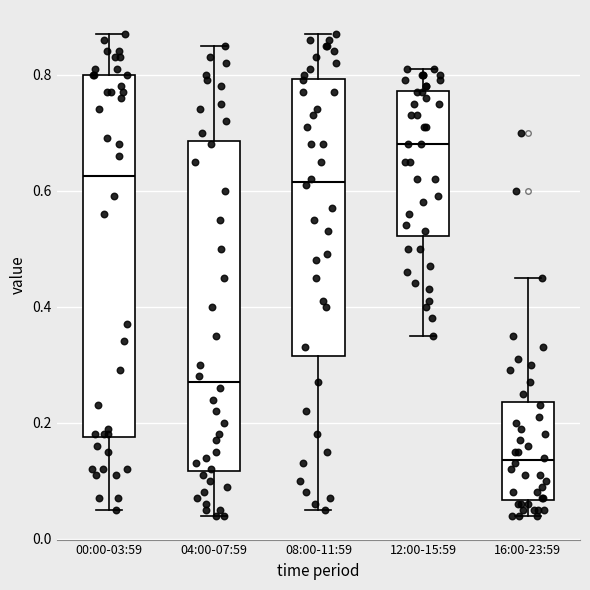

Where does the lower whisker of the box for 16:00-23:59 end on the y-axis? The values are not printed on the chart, so give them approximately, as read against the axis.

0.04